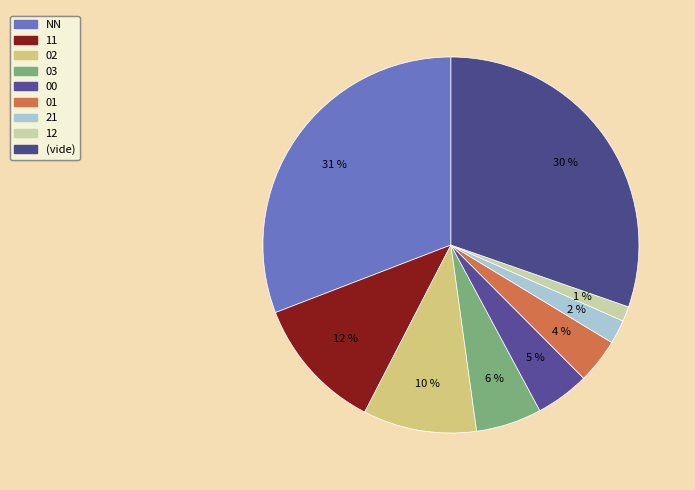

Which slice is the smallest?

12